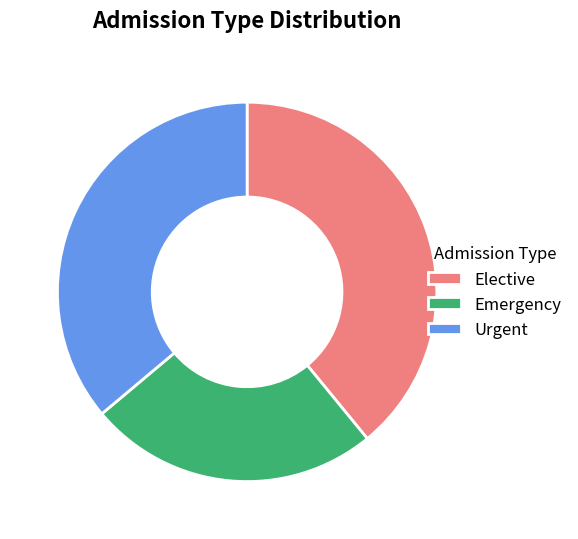

Which slice is the largest?

Elective